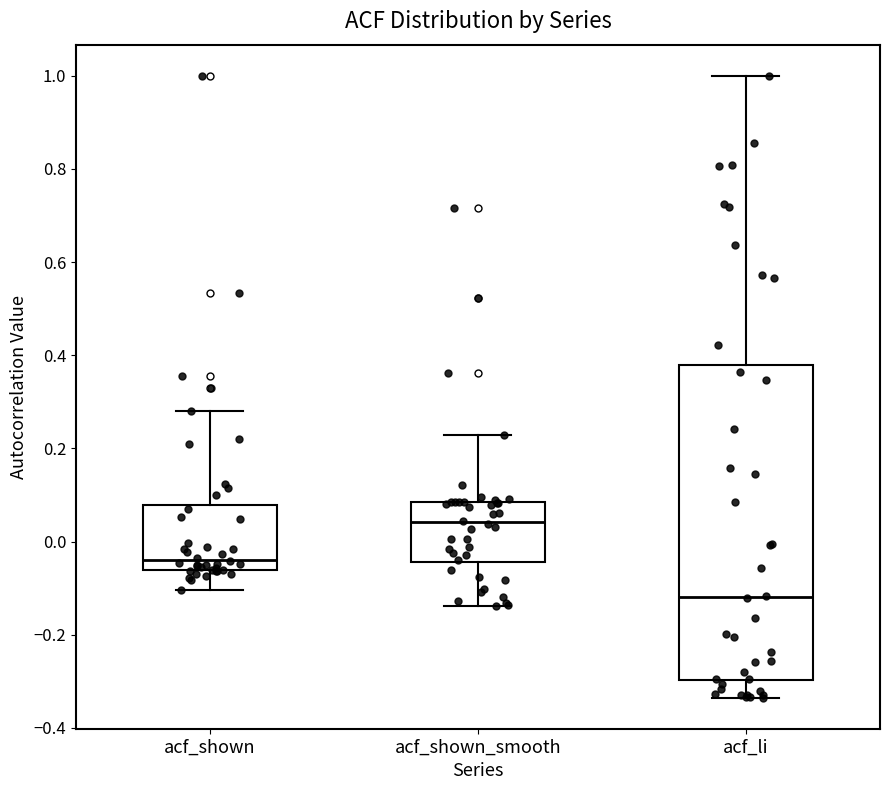

Reading left to right, read every box against the y-axis: the position of its median line, the range the box covers, and the ends of its whiskers. The values are not printed on the chart, so give them approximately, as read against the axis.

acf_shown: median -0.04, box -0.06 to 0.08, whiskers -0.10 to 0.28
acf_shown_smooth: median 0.04, box -0.04 to 0.08, whiskers -0.14 to 0.22
acf_li: median -0.12, box -0.30 to 0.38, whiskers -0.34 to 1.00